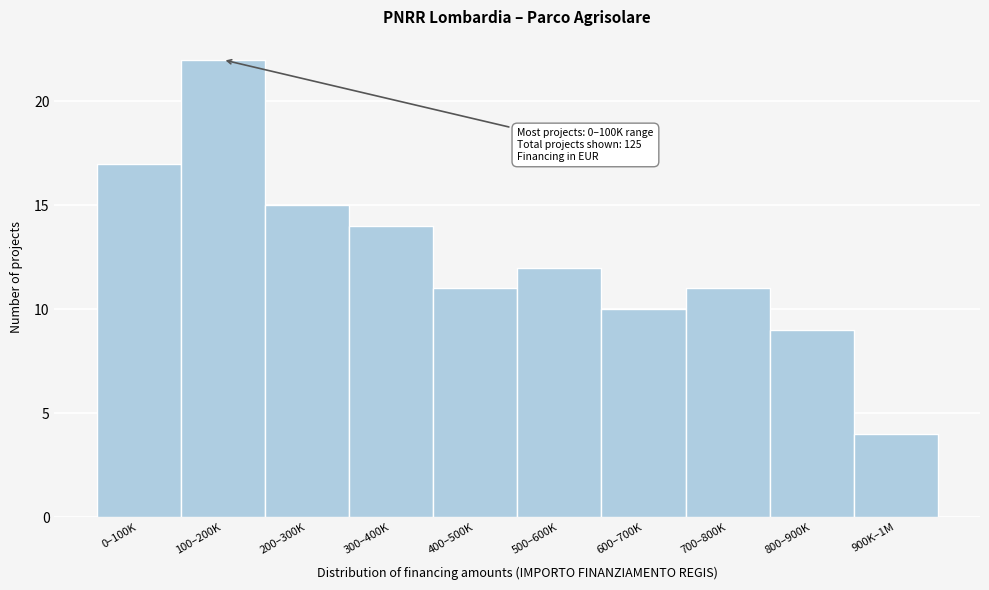

Reading right to left, extract all data points from this chart.

900K–1M=4	800–900K=9	700–800K=11	600–700K=10	500–600K=12	400–500K=11	300–400K=14	200–300K=15	100–200K=22	0–100K=17